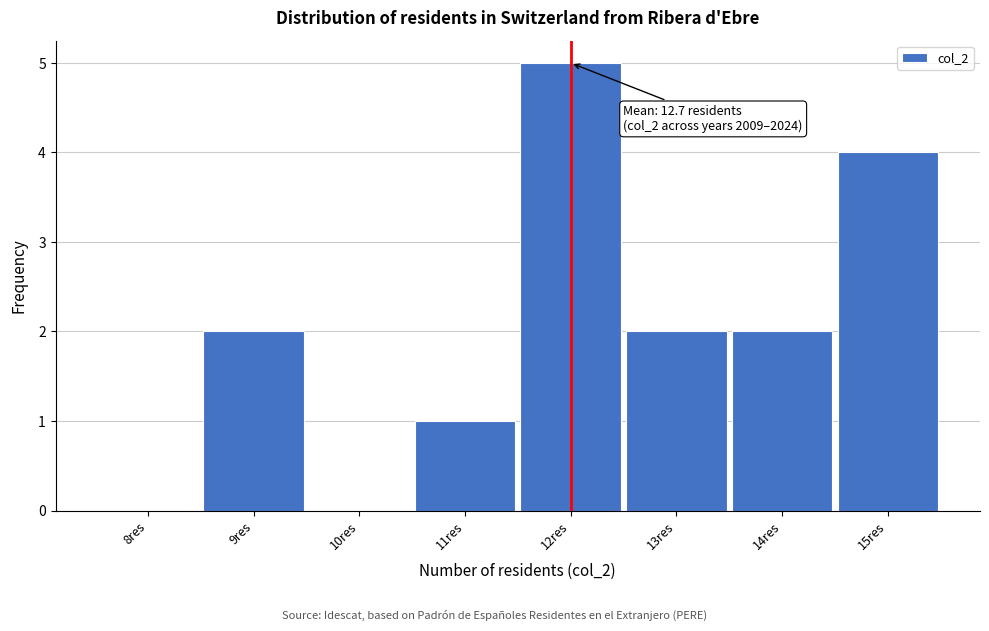

Reading left to right, what are all the values shown in this chart?

8res=0	9res=2	10res=0	11res=1	12res=5	13res=2	14res=2	15res=4